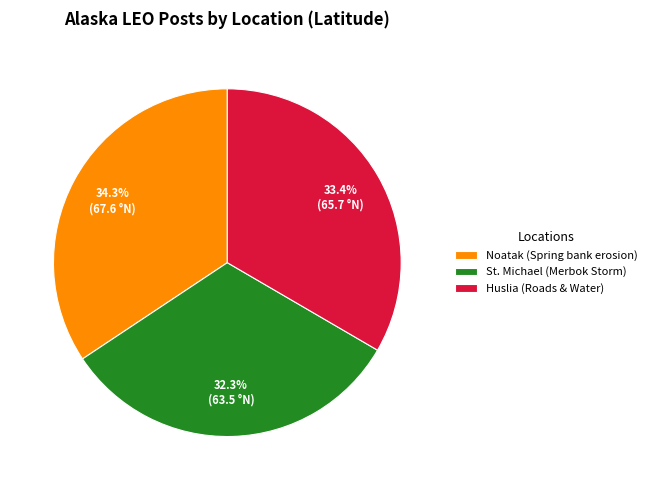

How many segments does this pie chart have?

3